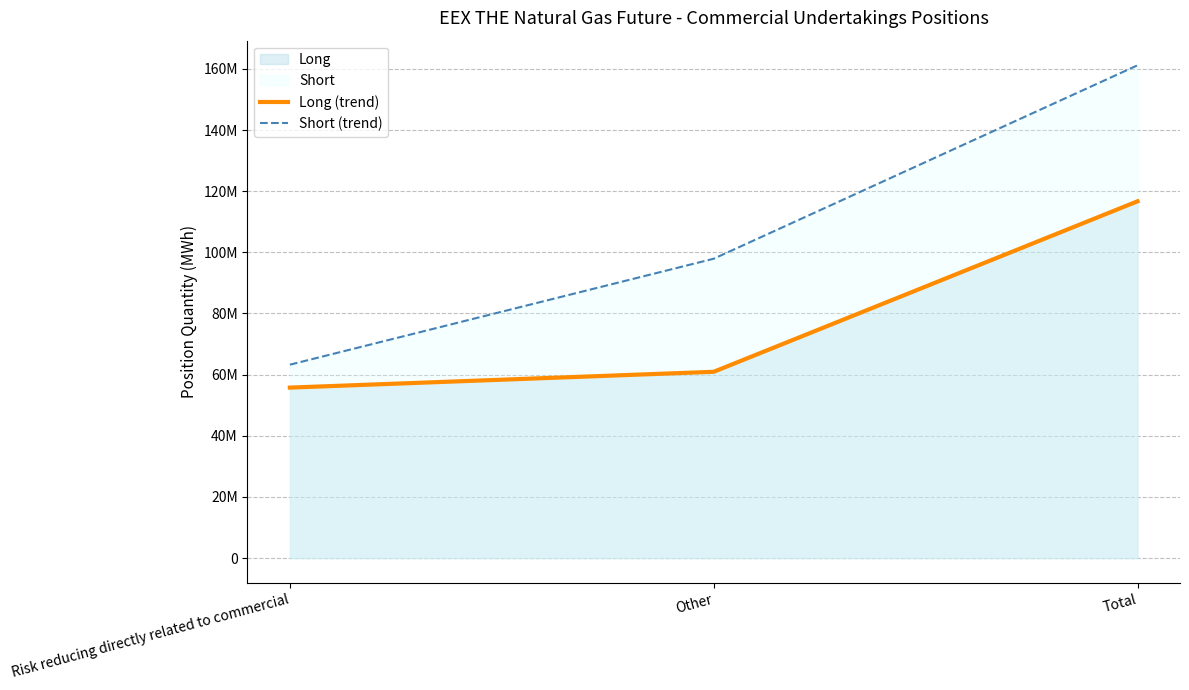

What is the difference between the maximum and minimum values in the Long (trend) series?

60926804